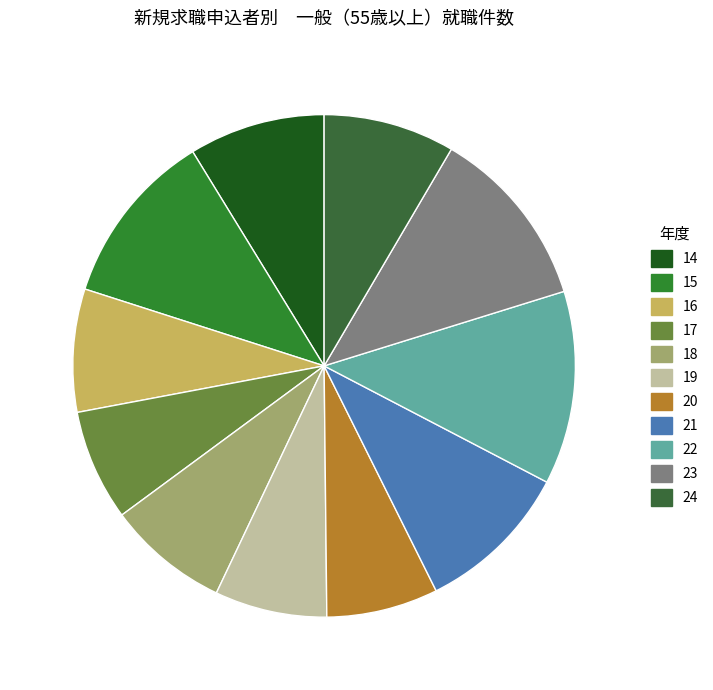

How many segments does this pie chart have?

11